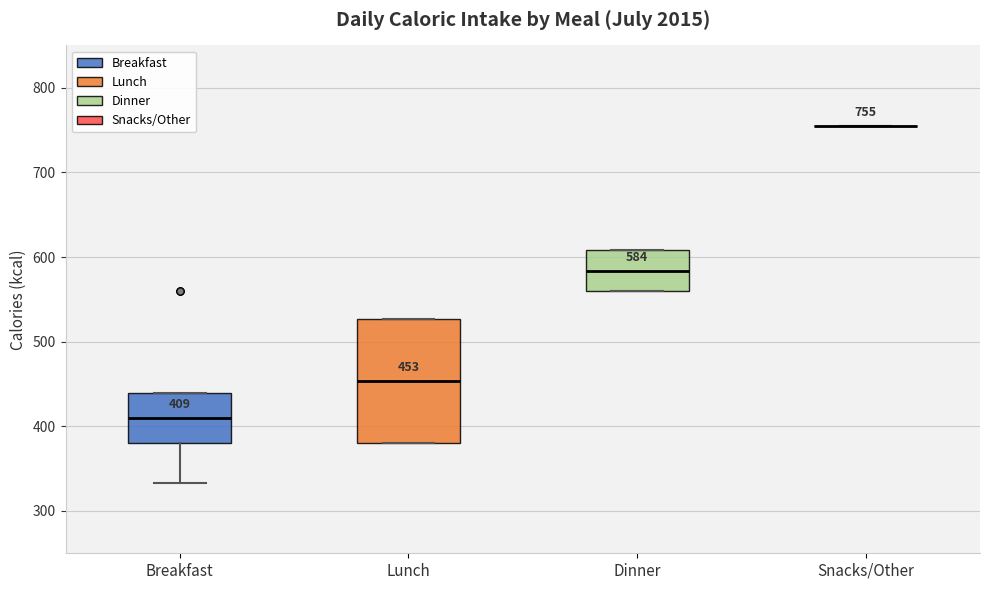

Comparing the boxes themselves (not the whiskers), which one is the tallest?

Lunch